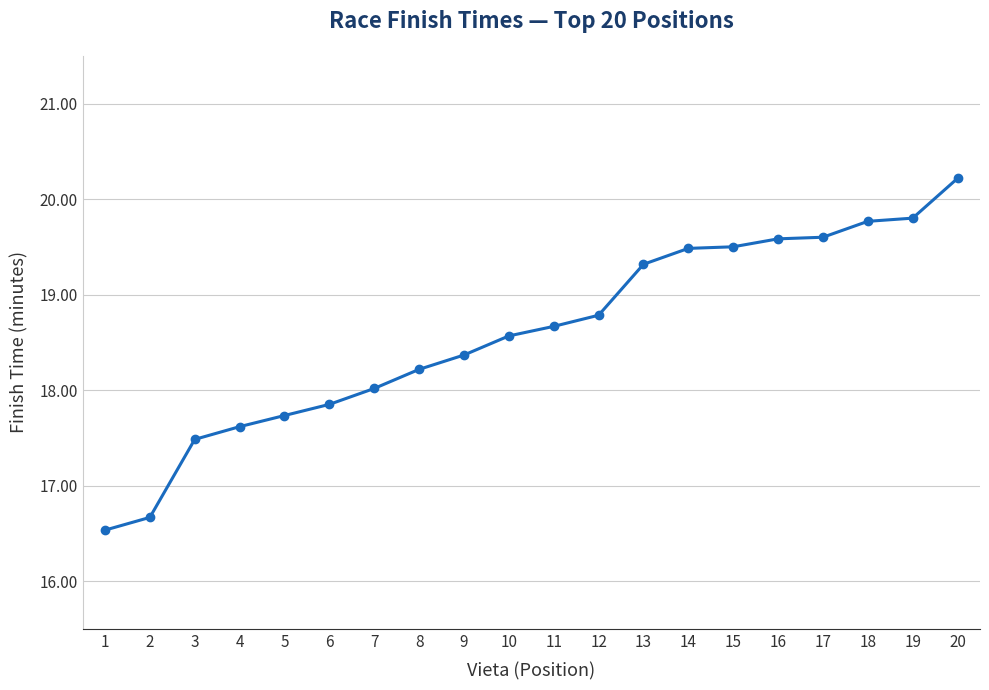

Count the number of data series in this chart.

1